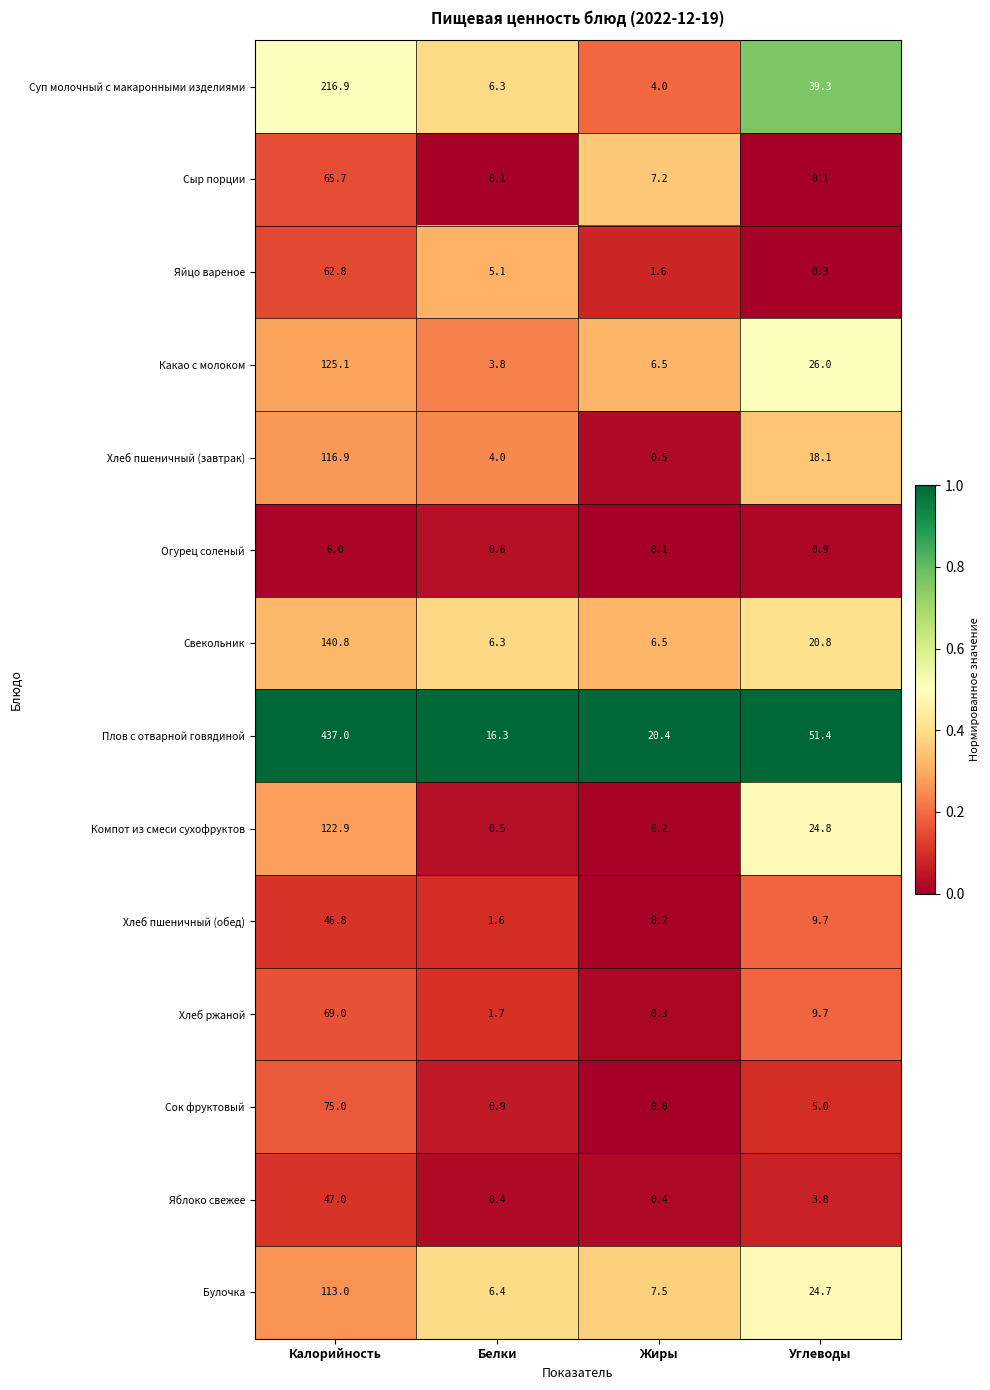

At which label does Яблоко свежее first exceed 3?

Калорийность